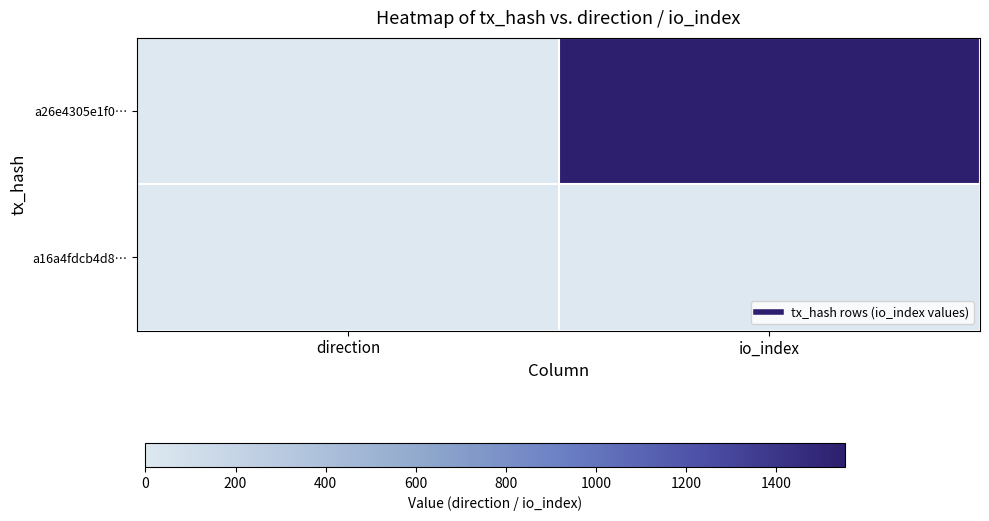

What is the greatest value displayed?

1.0